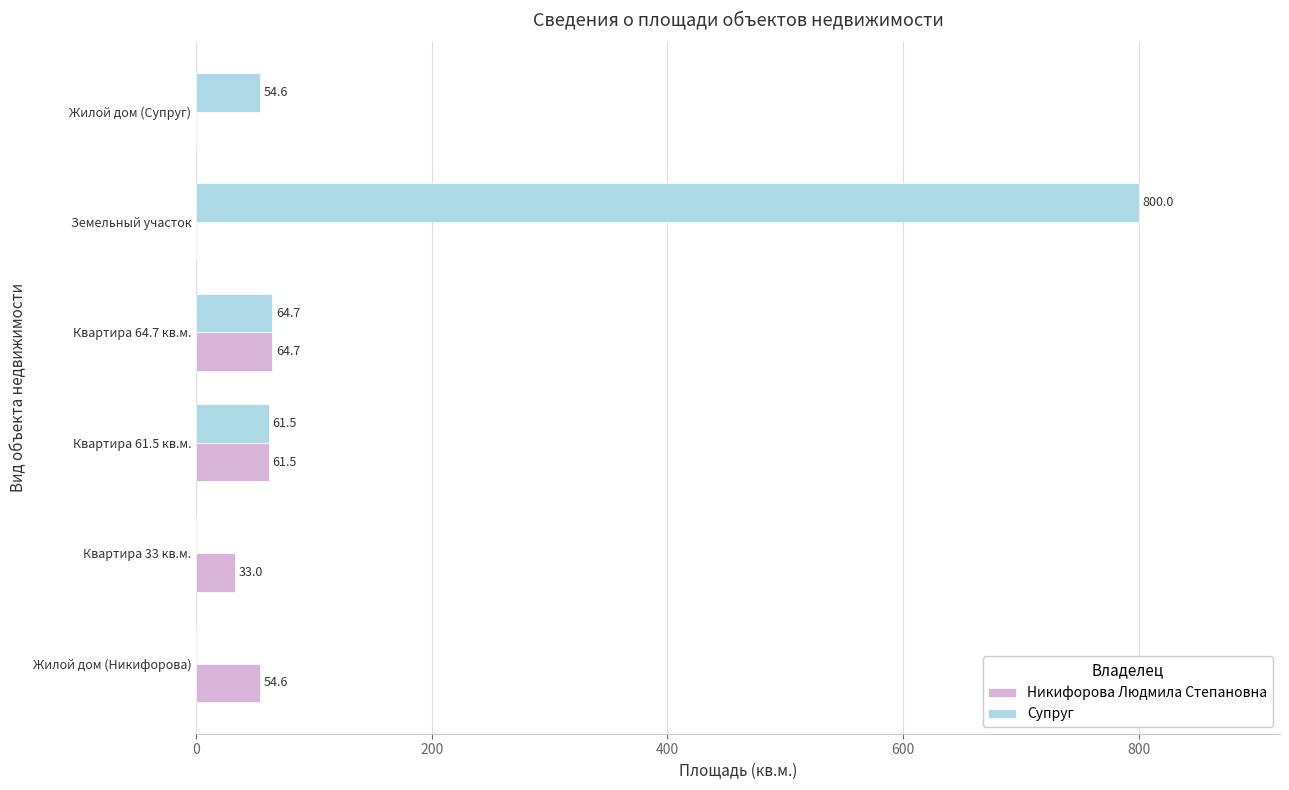

How many data points in Супруг are above 61?

3